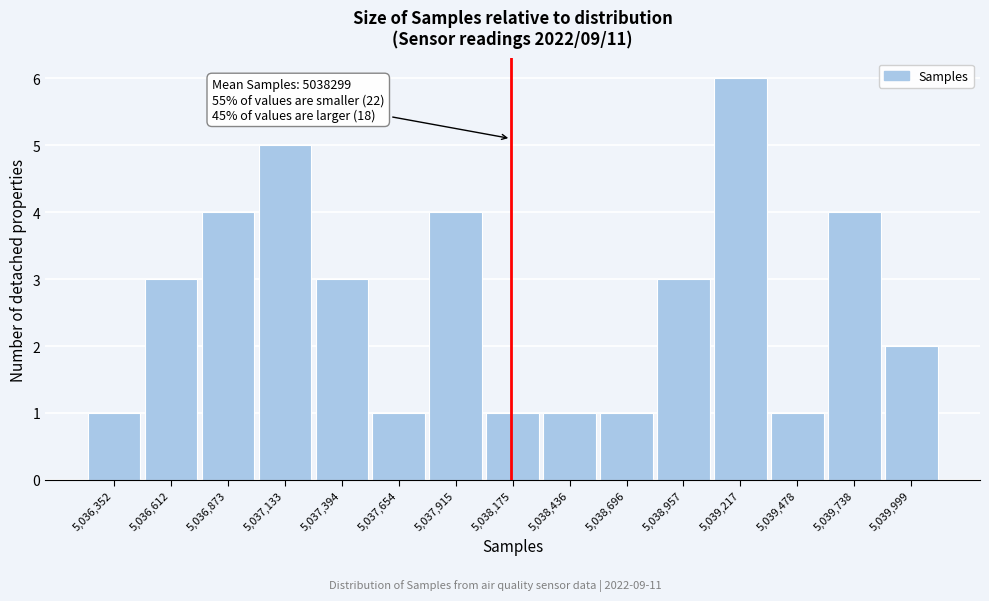

Reading left to right, what are all the values shown in this chart?

1	3	4	5	3	1	4	1	1	1	3	6	1	4	2